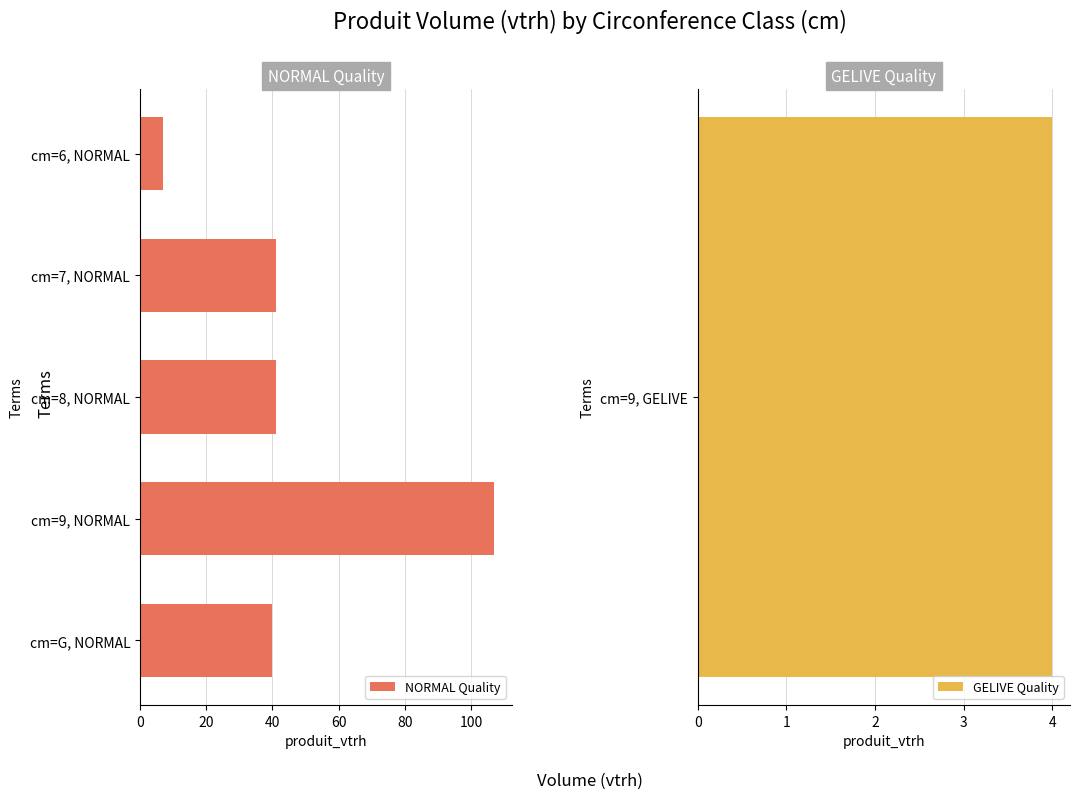

How many values in the NORMAL Quality series are below 41?

2